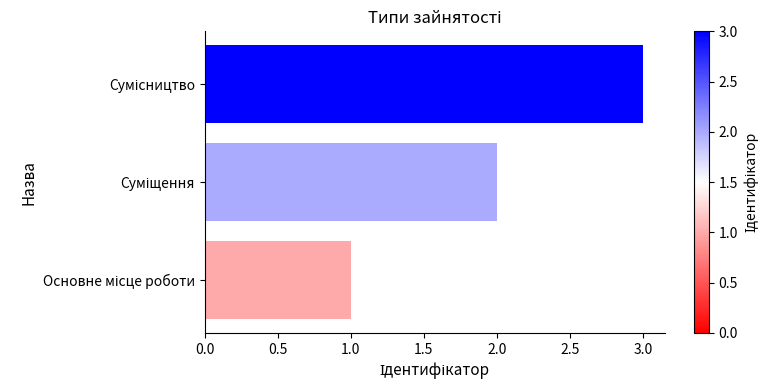

What is the greatest value displayed?

3